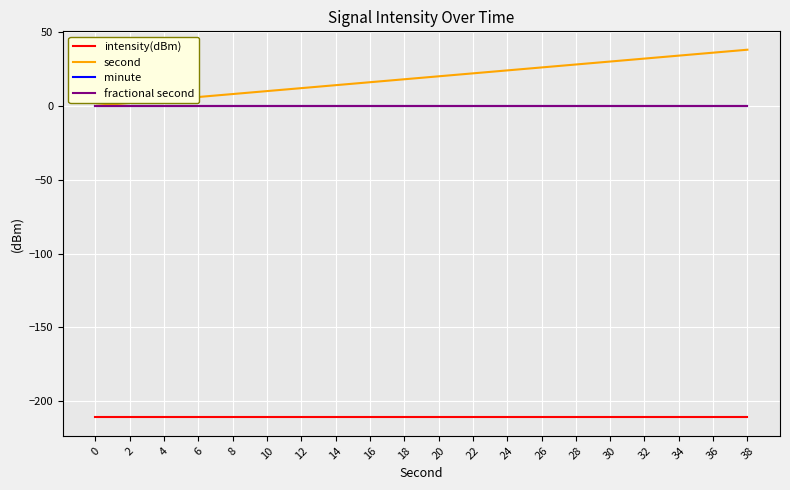

How many distinct data groups are displayed?

4